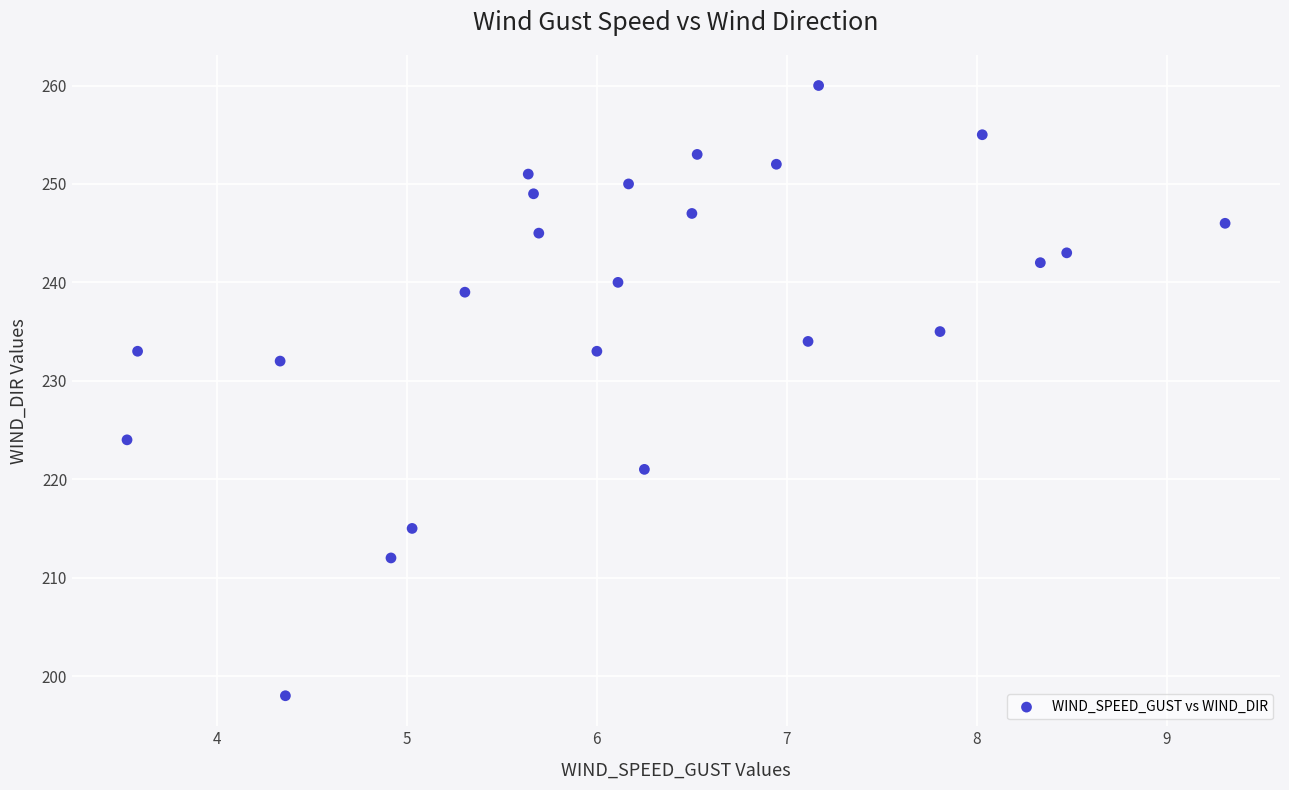

What is the range of Y values (max minus min)?

62